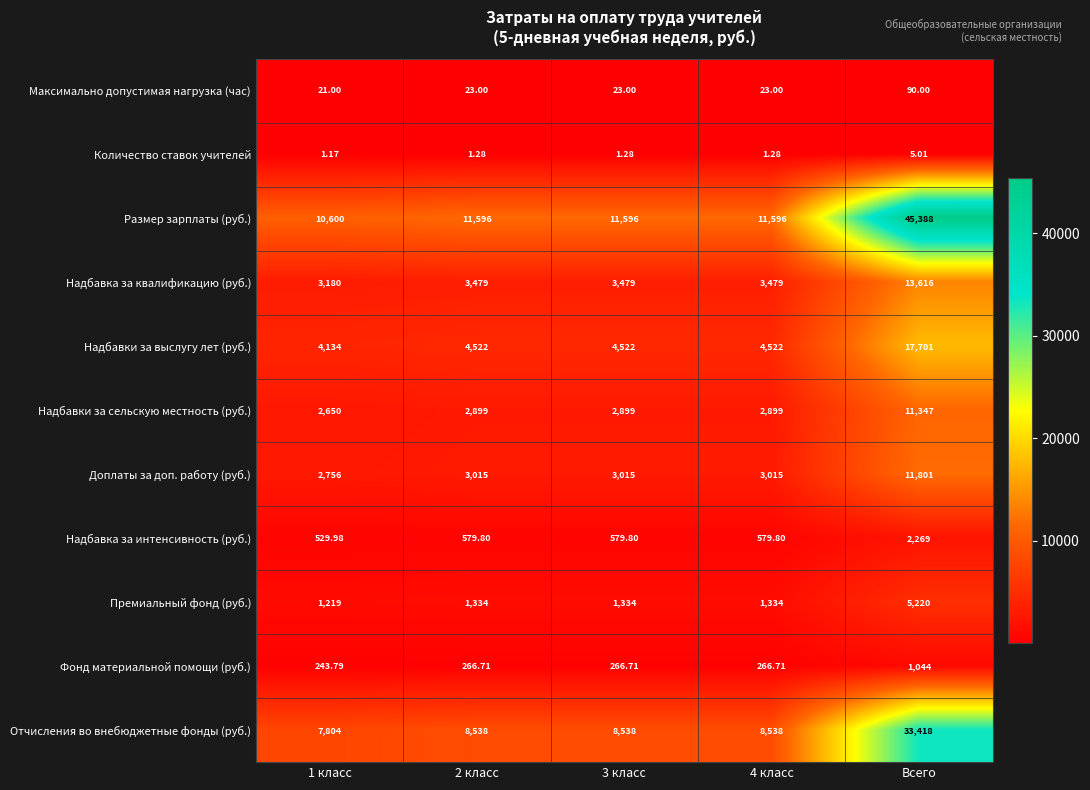

What is the total value across all series at 1 класс?

33138.9